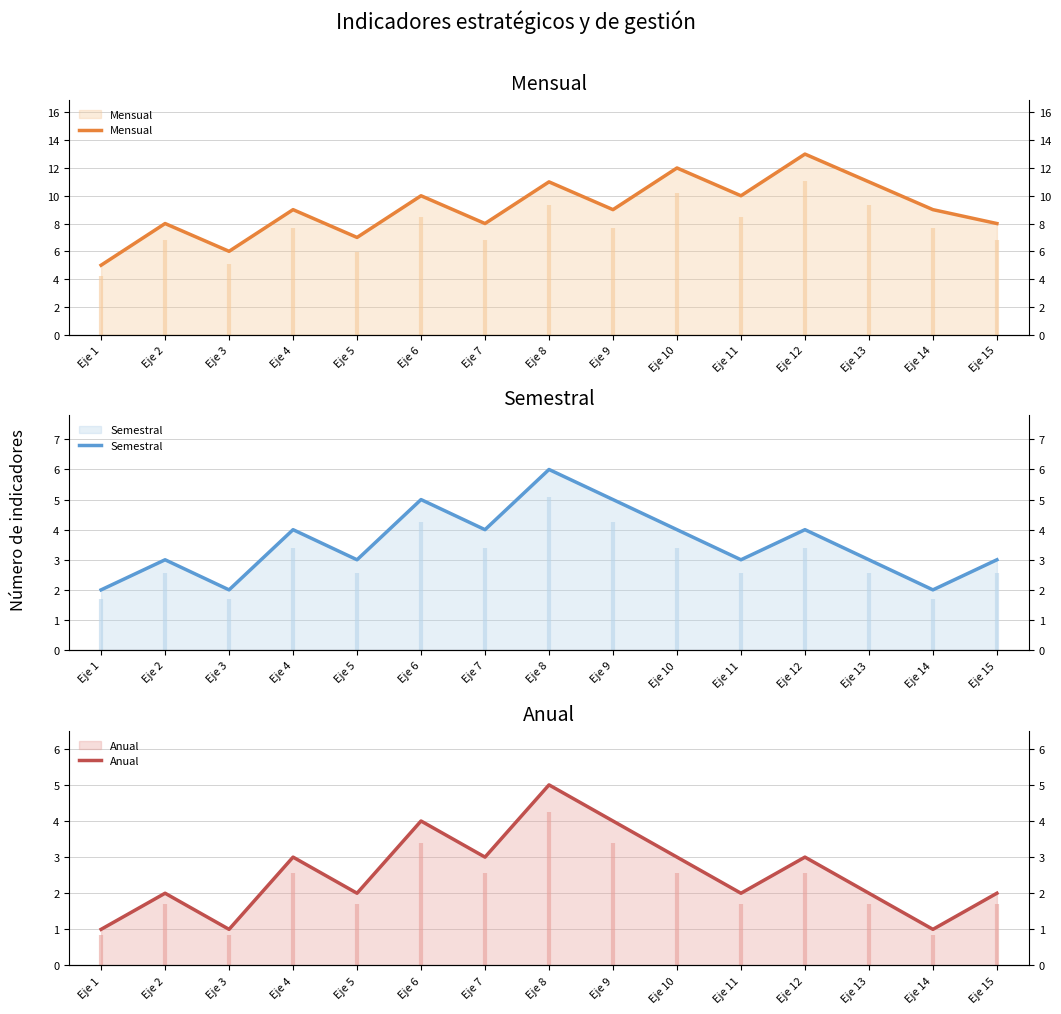

In Anual, how many points are higher than both neighbors (excluding endpoints)?

5